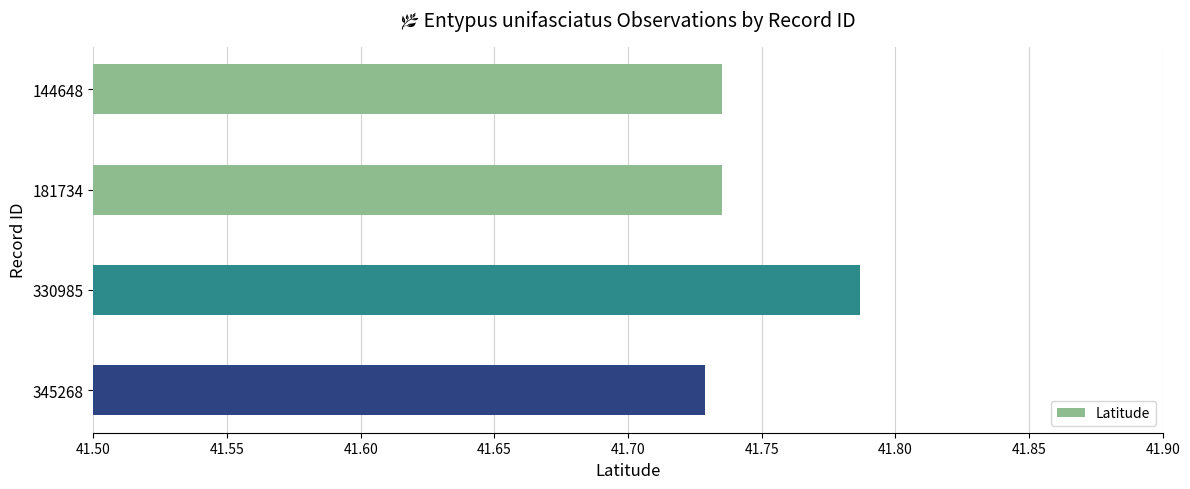

Between 144648 and 330985, which is larger?

330985